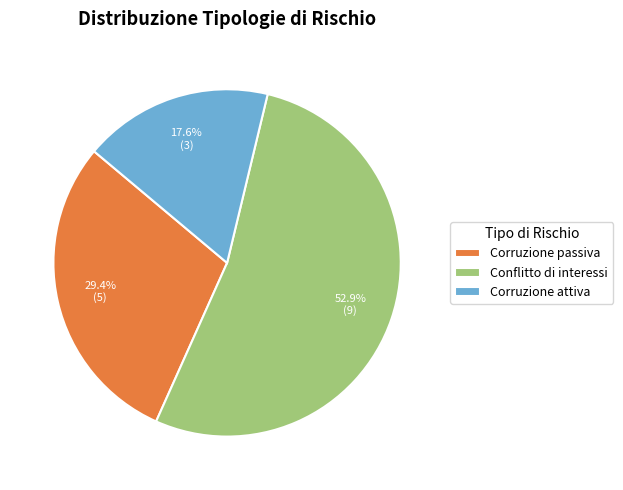

Which category has the smallest portion of the pie?

Corruzione attiva